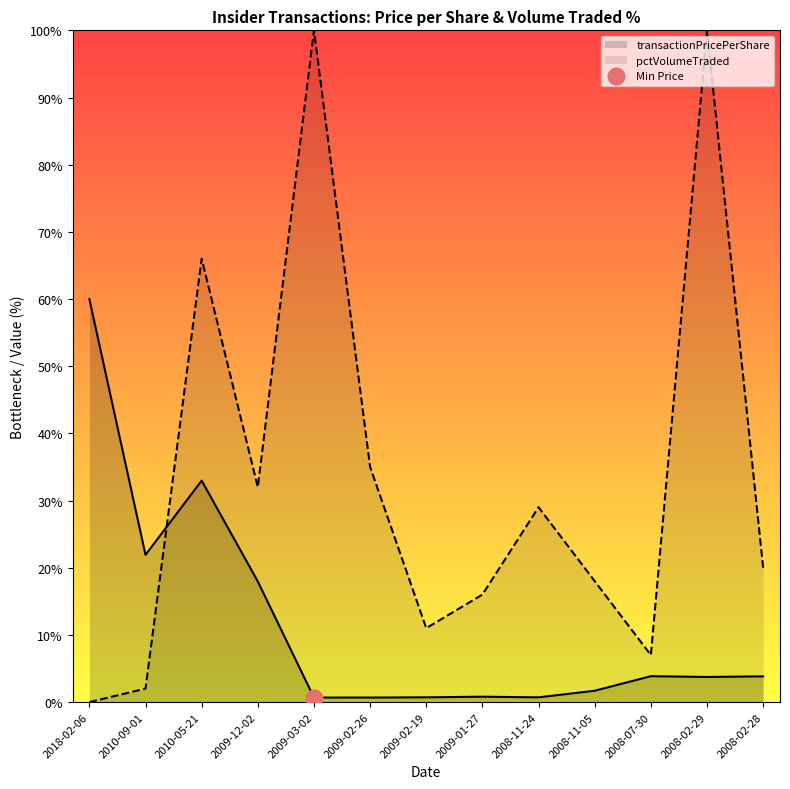

How many interior local peaks (higher than both neighbors) does the data have?

3